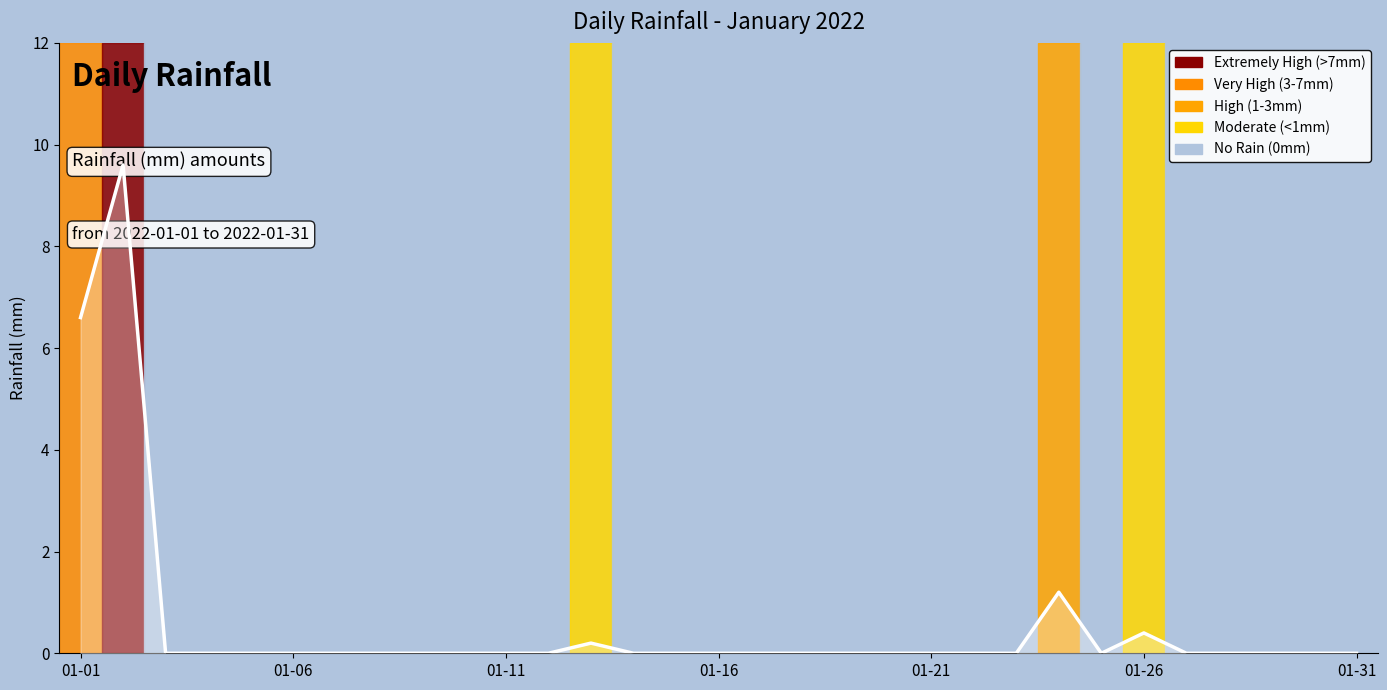

How many interior local valleys (lower than both neighbors) does the data have?

1